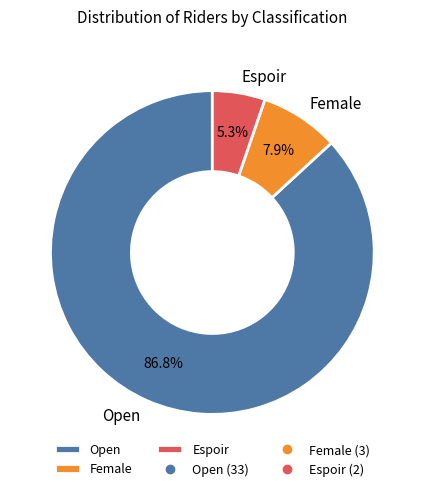

What is the ratio of the value at Espoir to the value at Female?

0.7